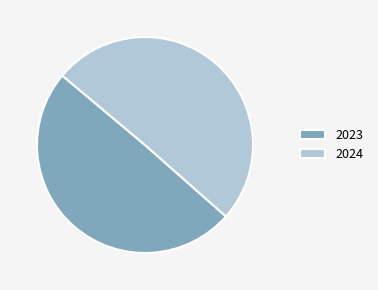

The 2023 slice represents 35% of the pie. True or false?

False